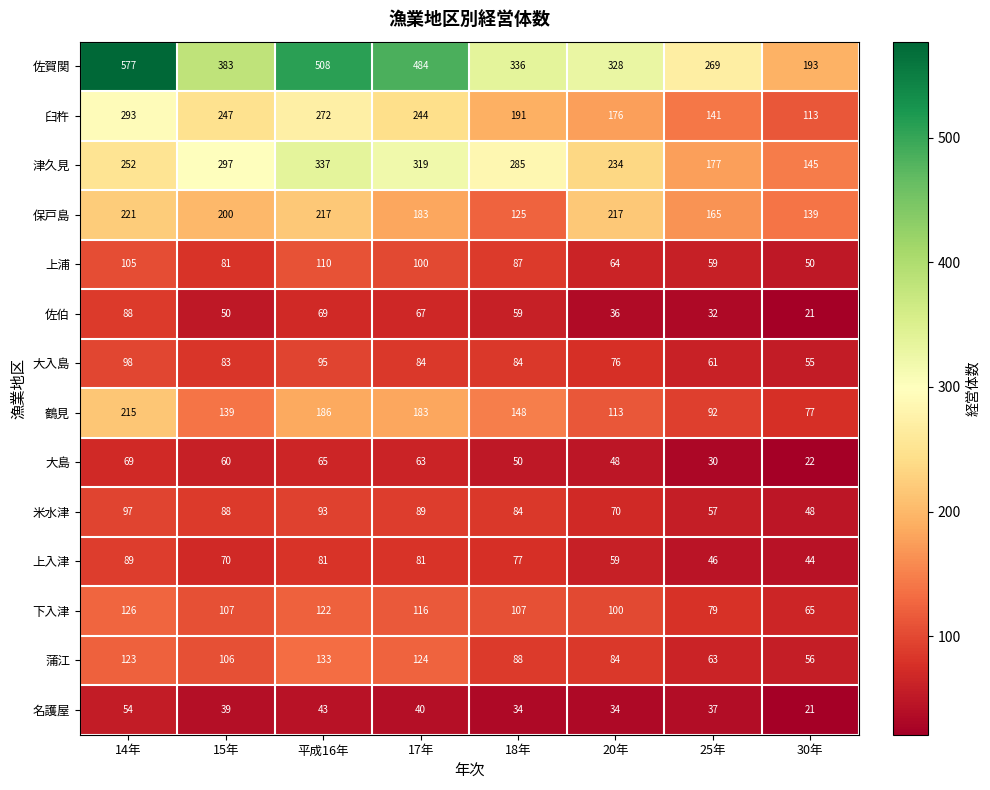

Rank the series by their maximum value, from highest to lowest.

佐賀関, 津久見, 臼杵, 保戸島, 鶴見, 蒲江, 下入津, 上浦, 大入島, 米水津, 上入津, 佐伯, 大島, 名護屋